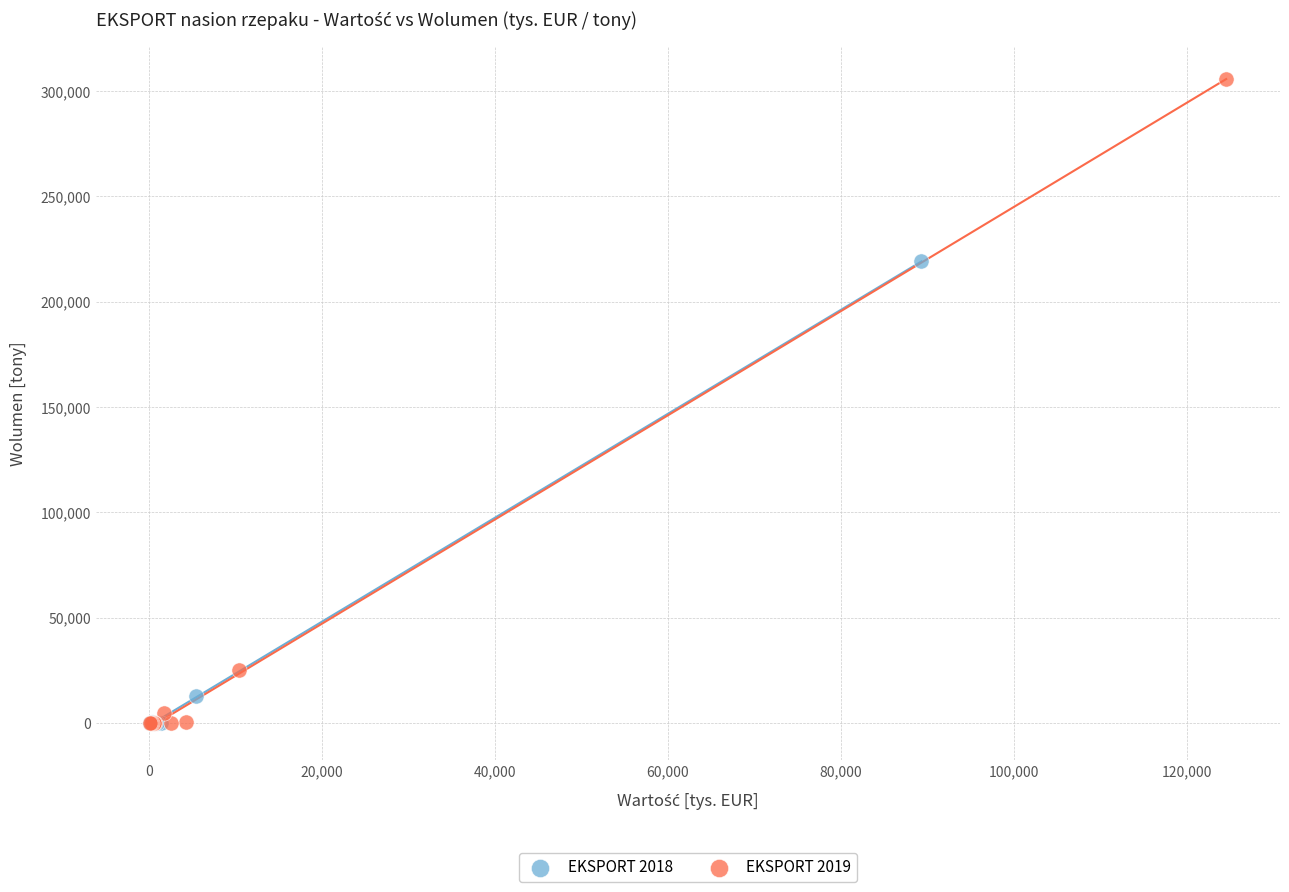

Which series has the largest Y range (max minus min)?

EKSPORT 2019